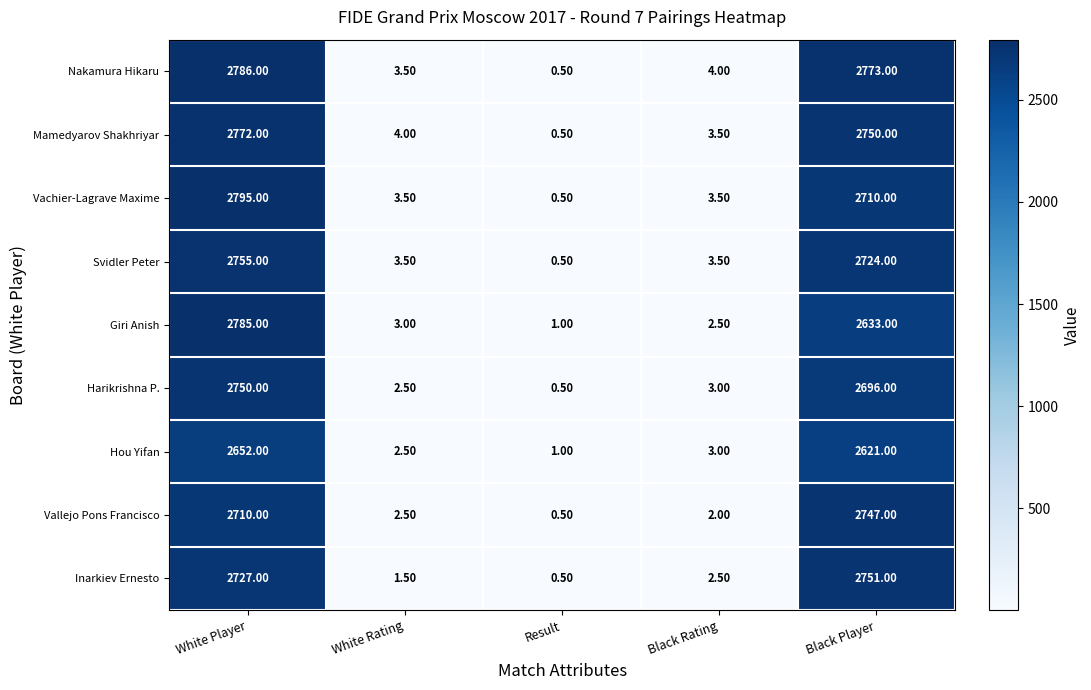

List the series in order of their peak value, highest first.

Vachier-Lagrave Maxime, Nakamura Hikaru, Giri Anish, Mamedyarov Shakhriyar, Svidler Peter, Inarkiev Ernesto, Harikrishna P., Vallejo Pons Francisco, Hou Yifan